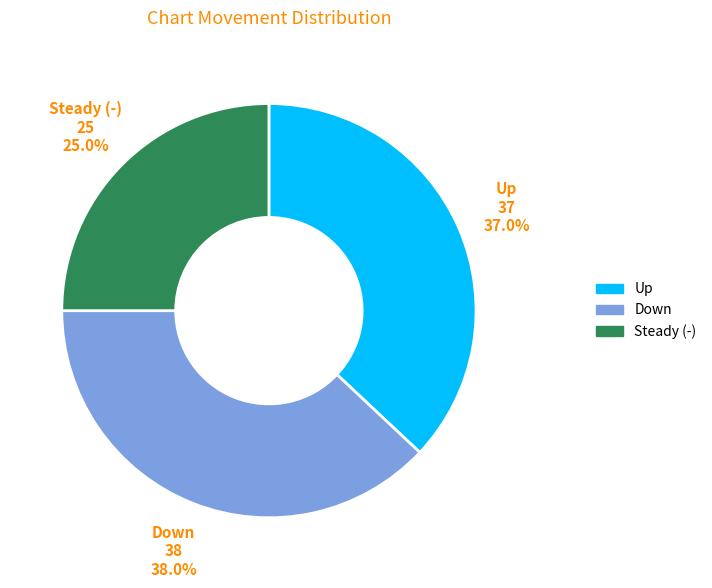

Does Up represent more than half of the total?

No